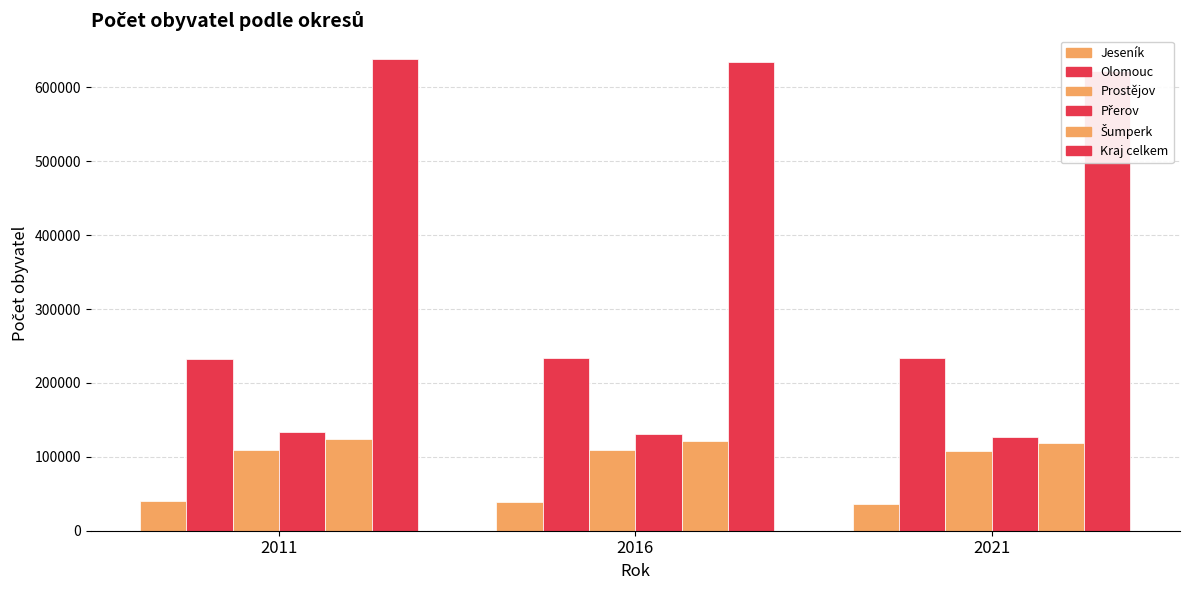

What is the value of the Šumperk bar at the 3rd from the left?

118397